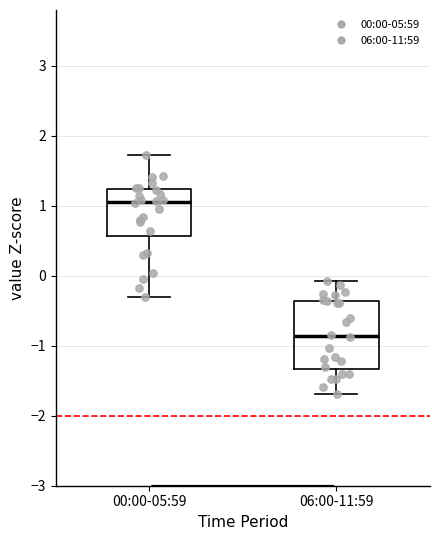

Which box has the highest median line?

00:00-05:59